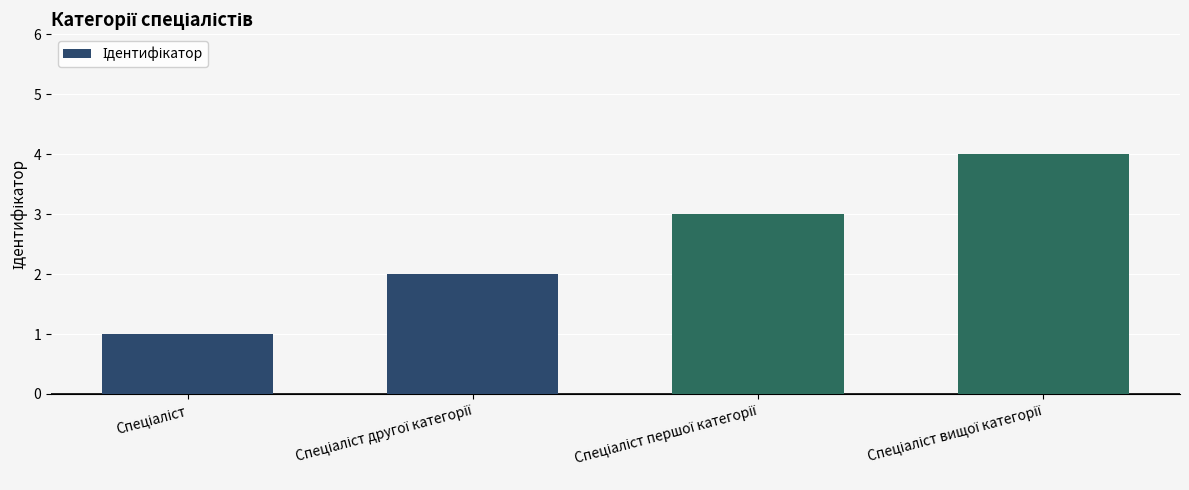

What is the maximum value shown in the chart?

4